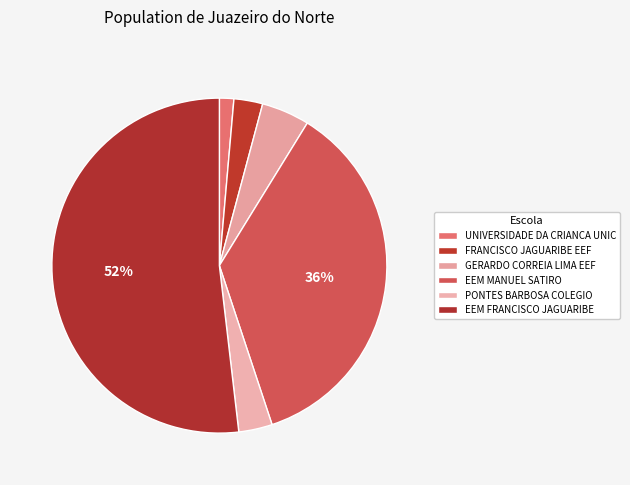

To the nearest percent, what is the difference between the GERARDO CORREIA LIMA EEF and EEM FRANCISCO JAGUARIBE slice percentages?

47%